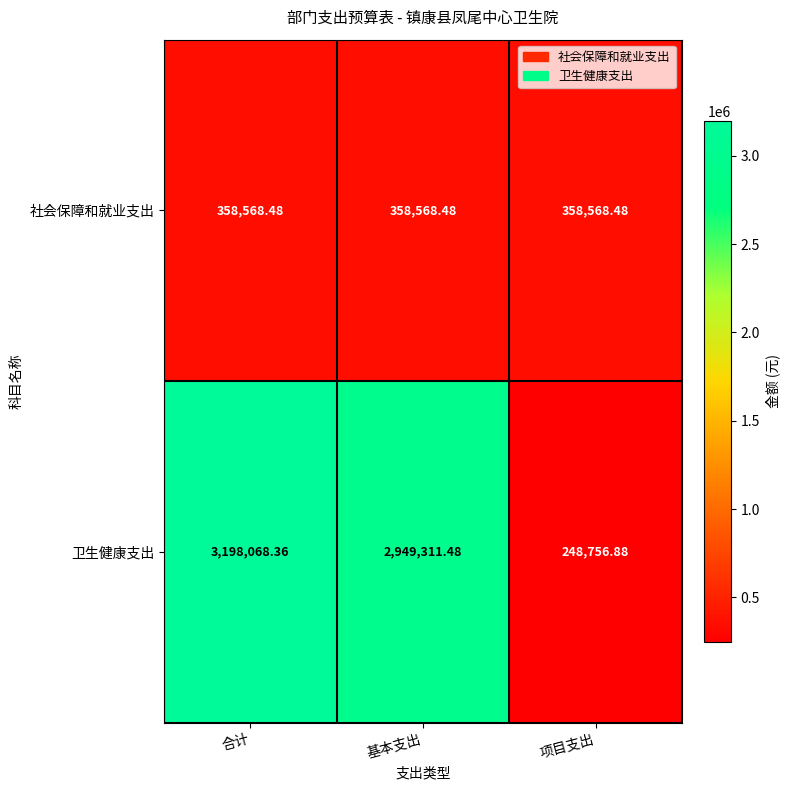

Rank the series at 合计 from highest to lowest value.

卫生健康支出, 社会保障和就业支出